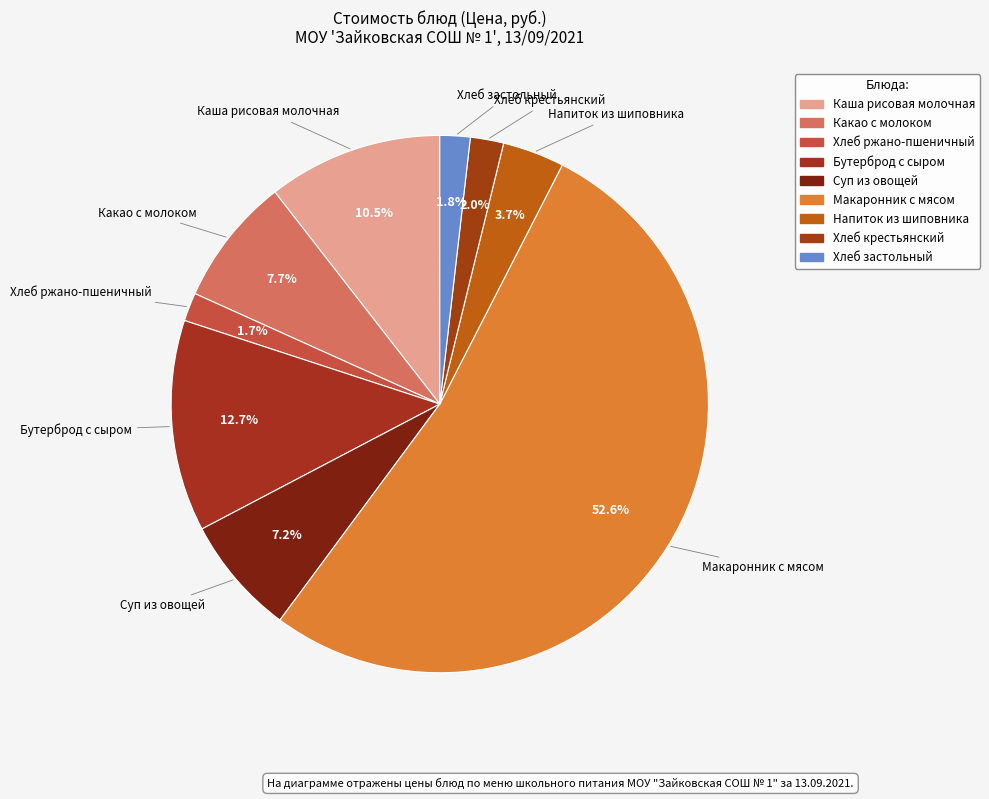

How many segments does this pie chart have?

9